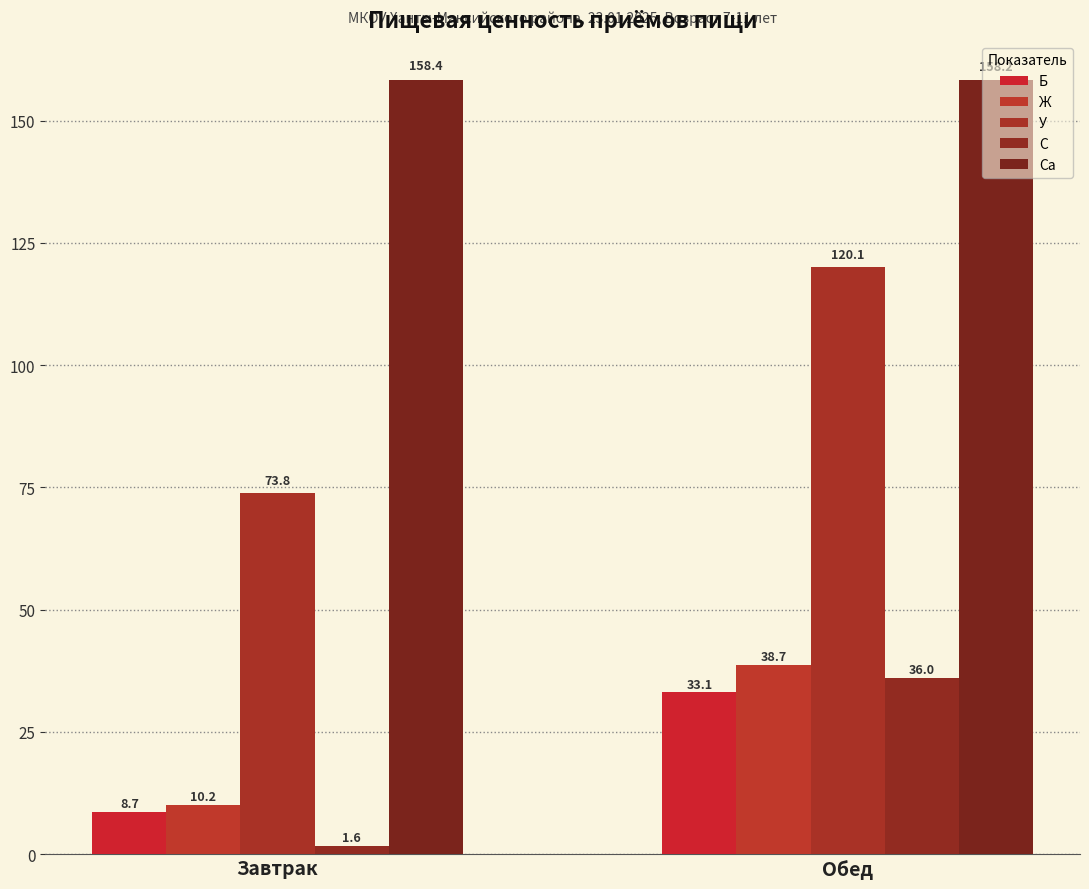

Which series has the largest total across all categories?

Са